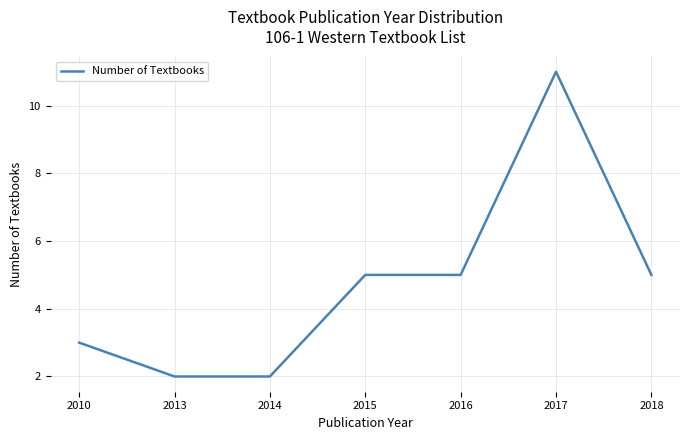

At which category does the chart reach its peak across all series?

2017